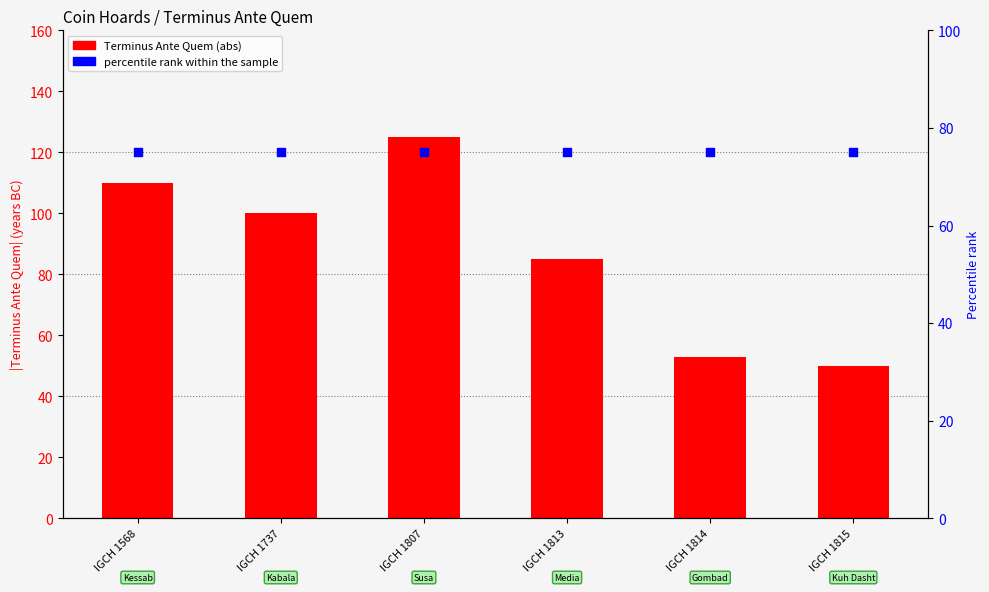

Which series has the widest spread of Y values?

Terminus Ante Quem (abs)